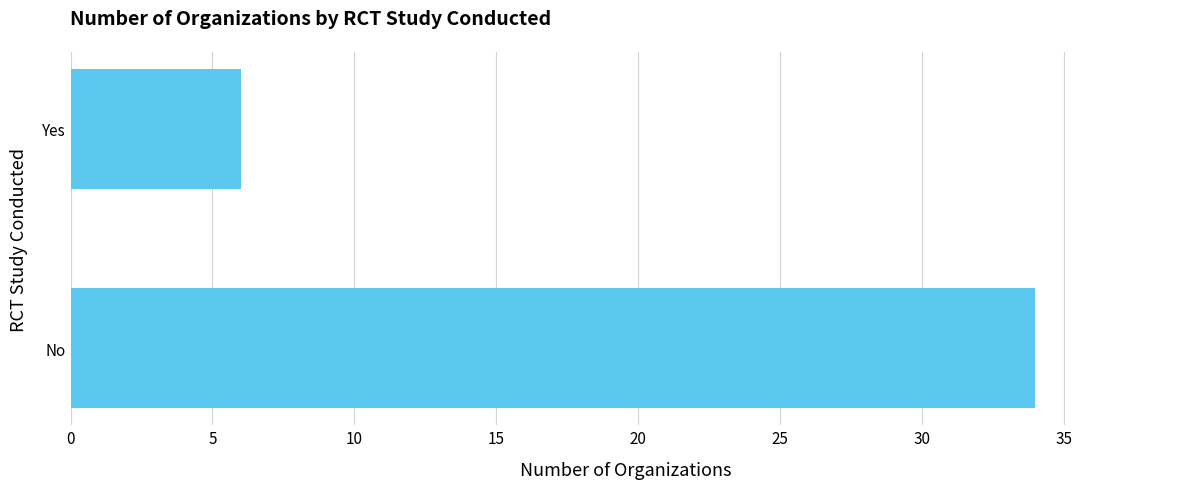

Does the chart contain any negative values?

No